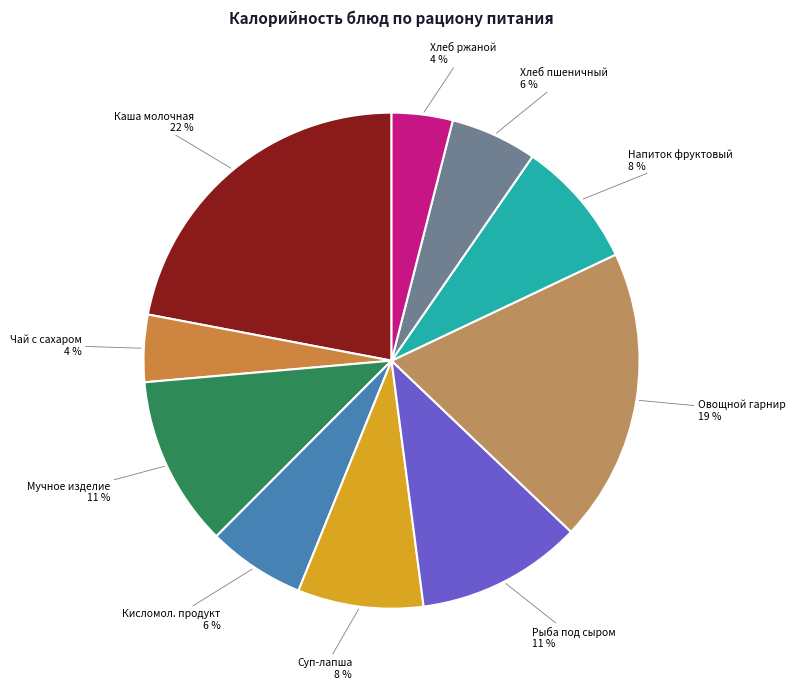

Is it true that Напиток фруктовый is 21% of the pie?

False